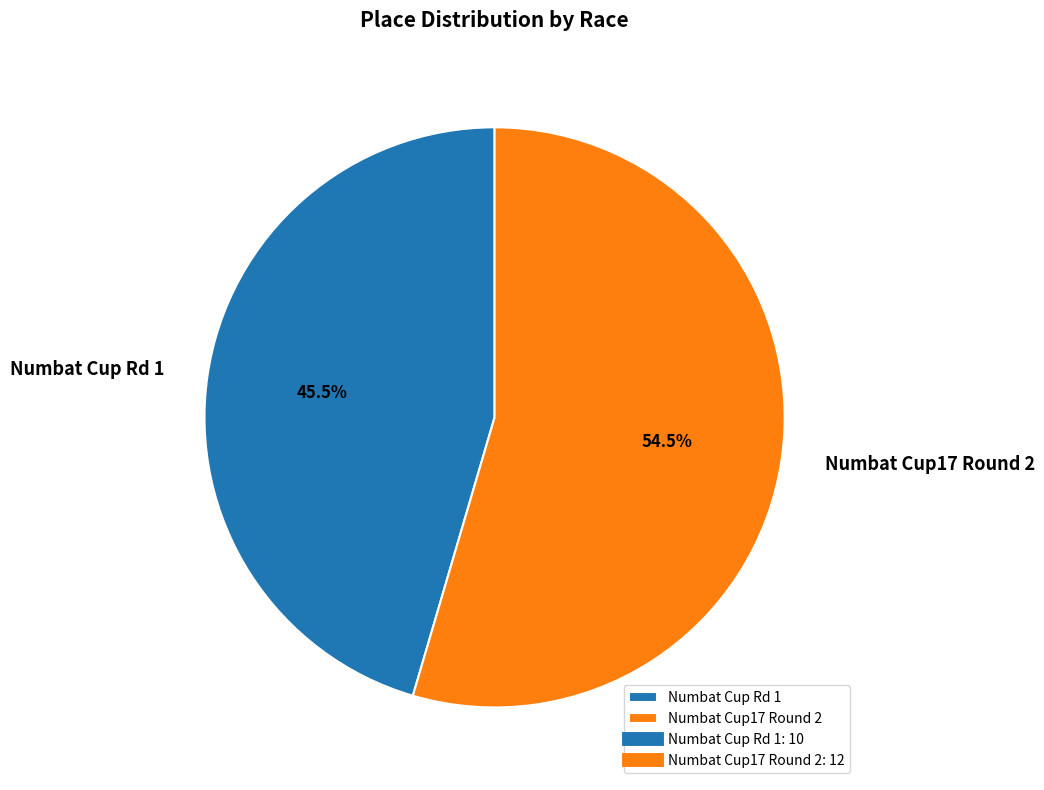

Does Numbat Cup Rd 1 represent more than half of the total?

No